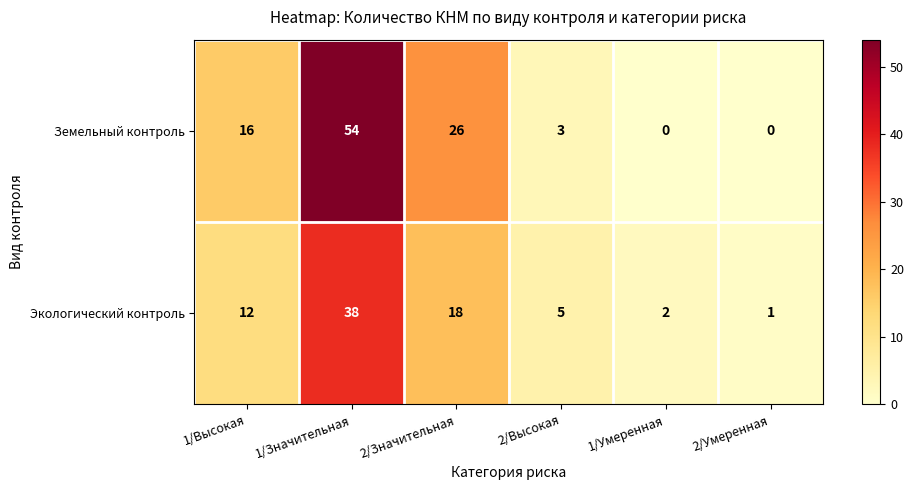

How many data points does each series have?

6